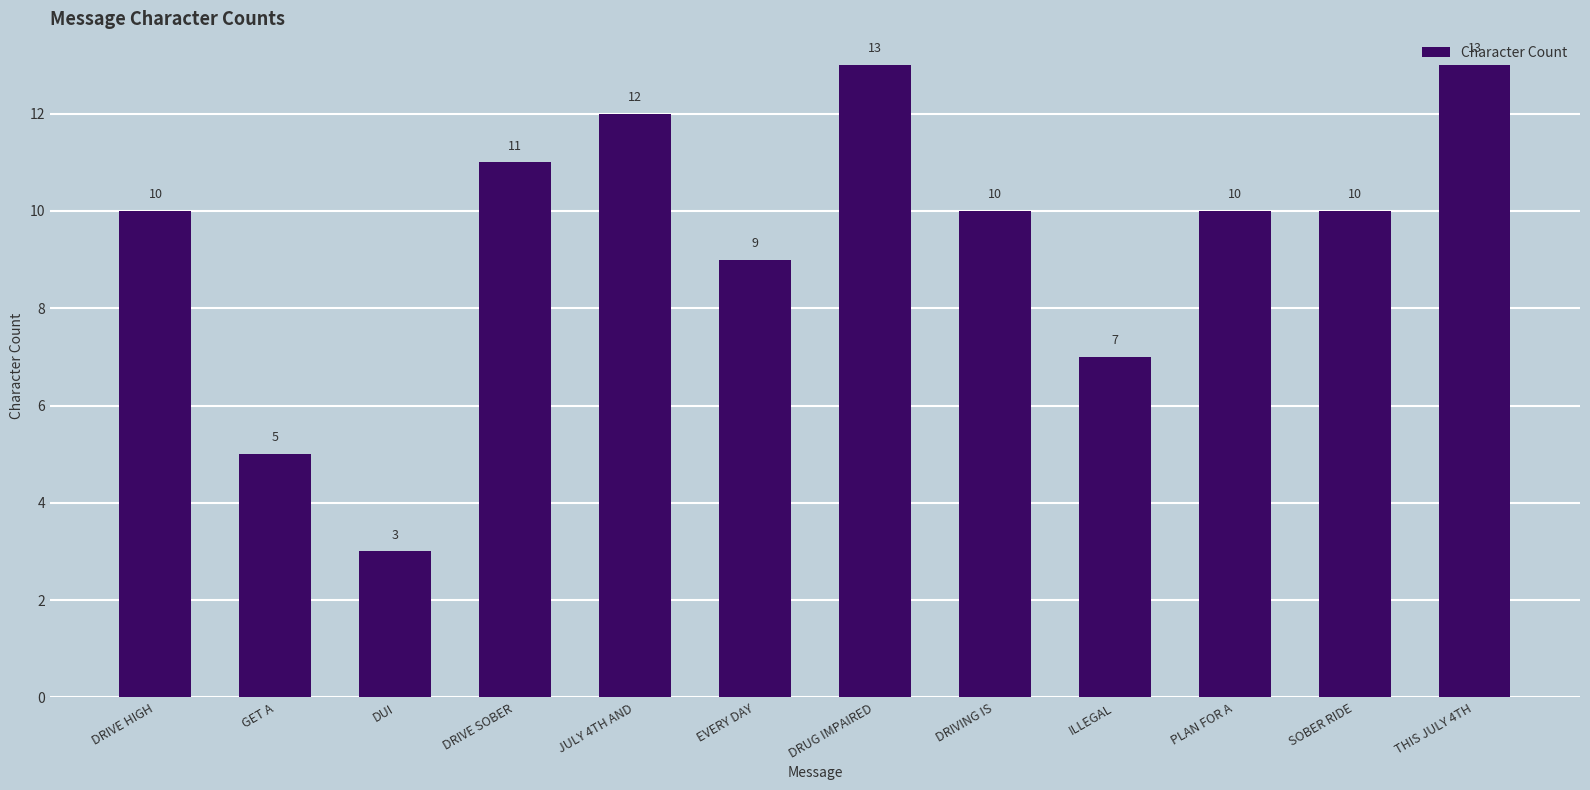

How many values are below 10?

4